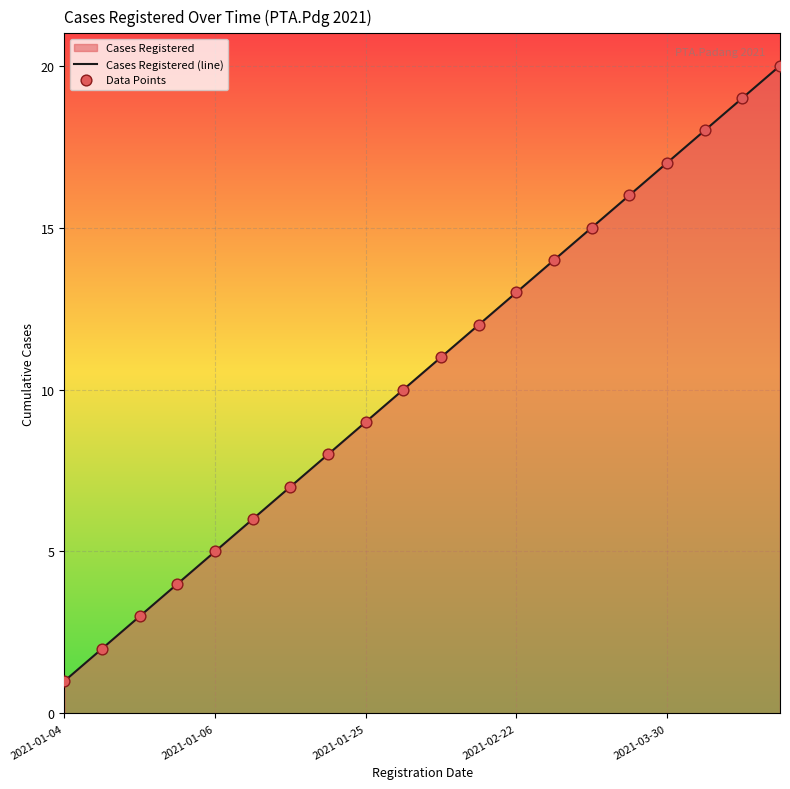

Which series has the largest Y range (max minus min)?

Cases Registered (line)